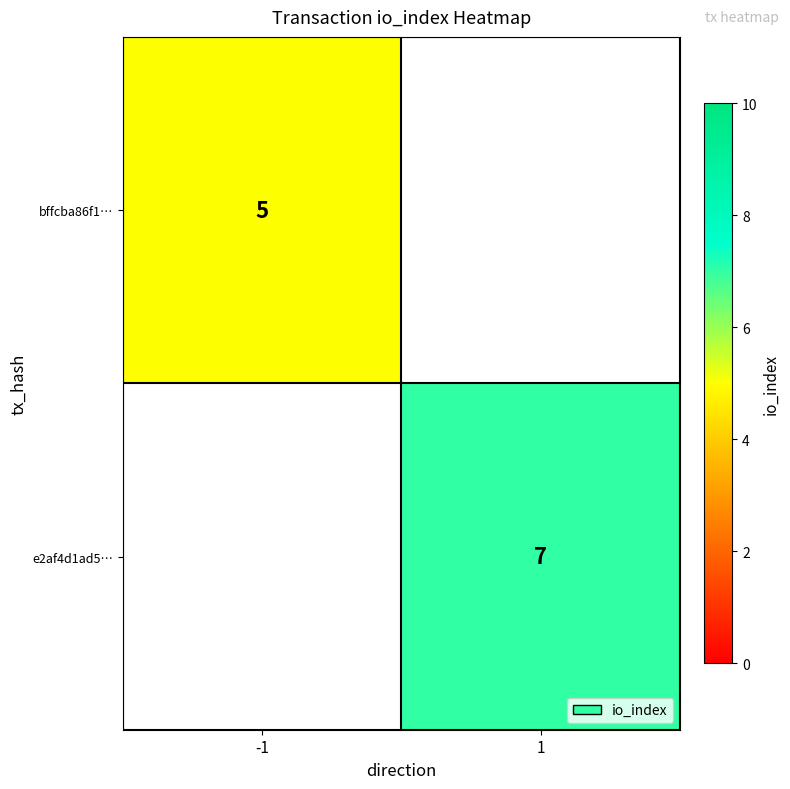

Is it true that bffcba86f1… equals 5 at -1?

True